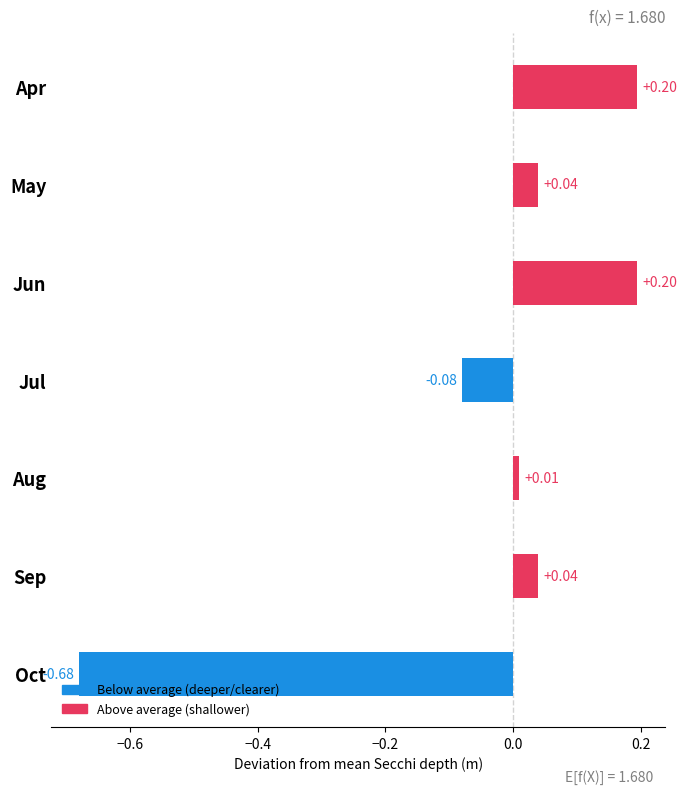

Which label corresponds to the smallest value in the chart?

Oct